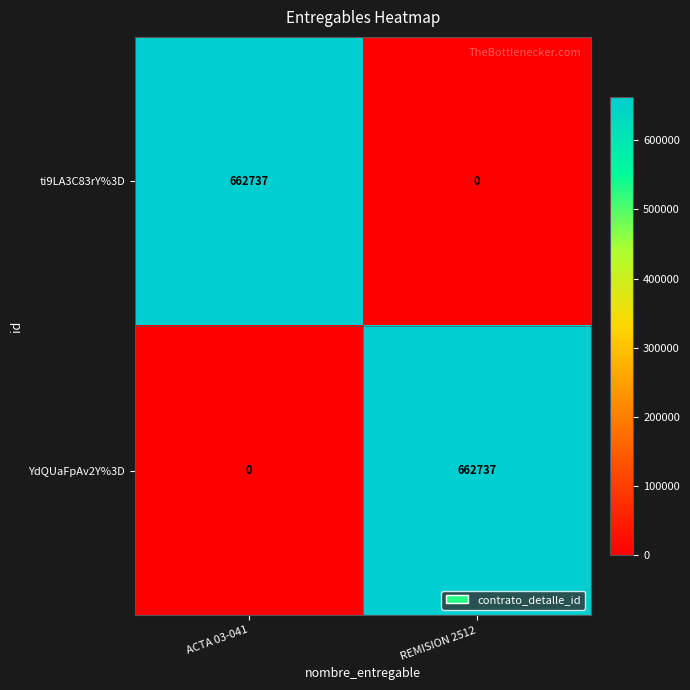

What is the difference between the maximum and minimum values in the ti9LA3C83rY%3D series?

662737